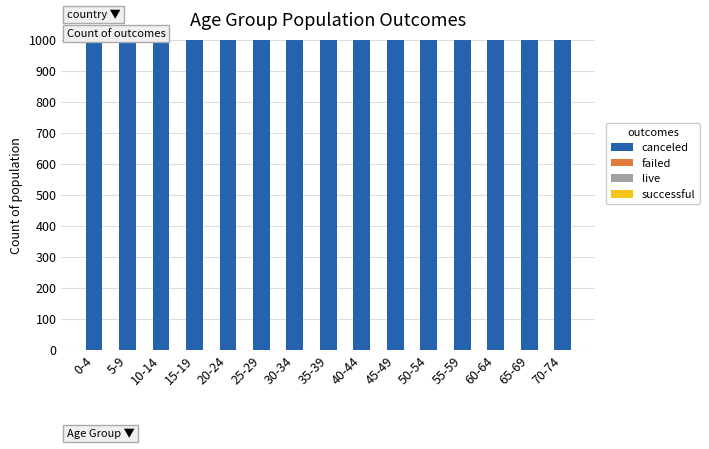

What are all the series names shown in the legend?

canceled, failed, live, successful